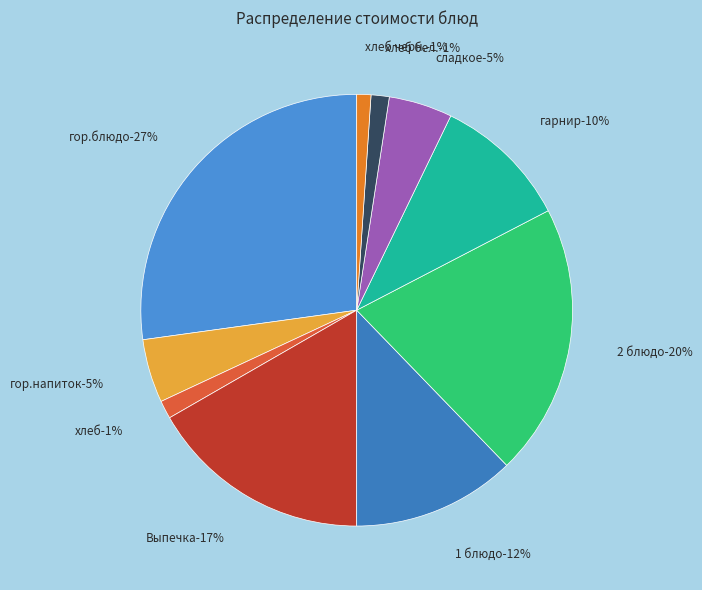

What percentage is the 1 блюдо slice, to the nearest percent?

12%